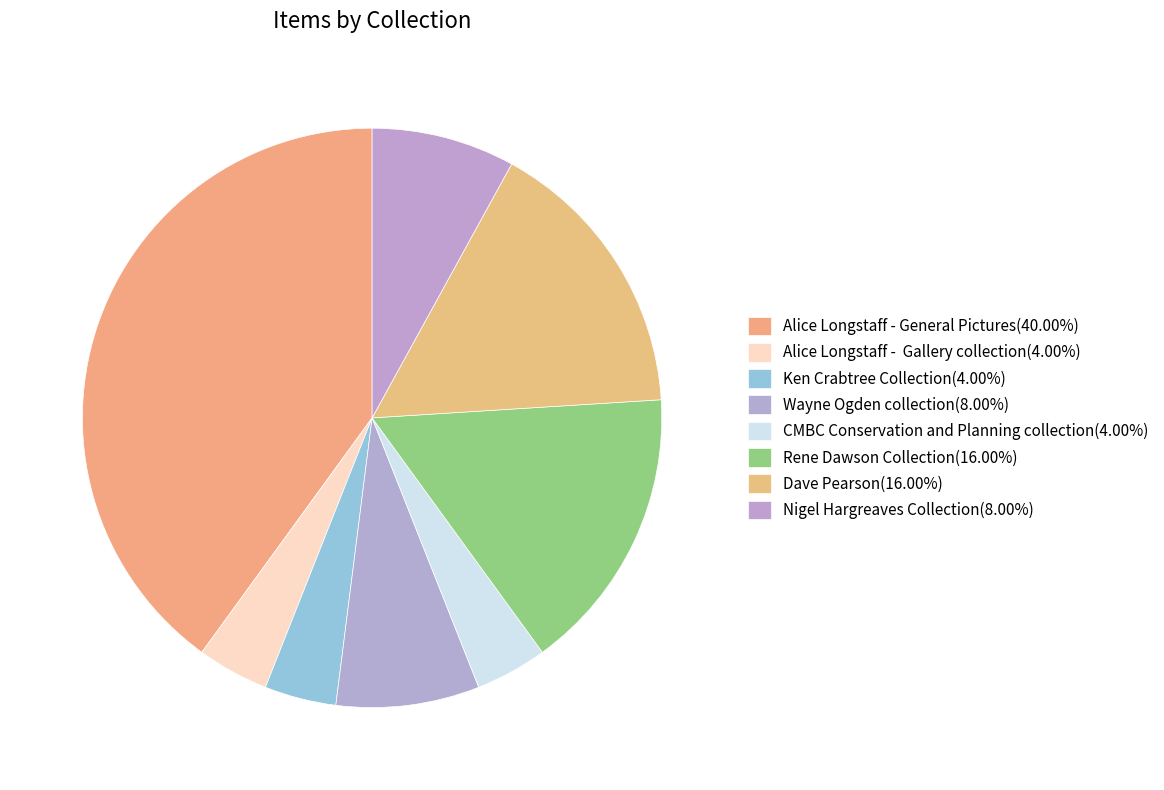

How many slices are in this pie chart?

8